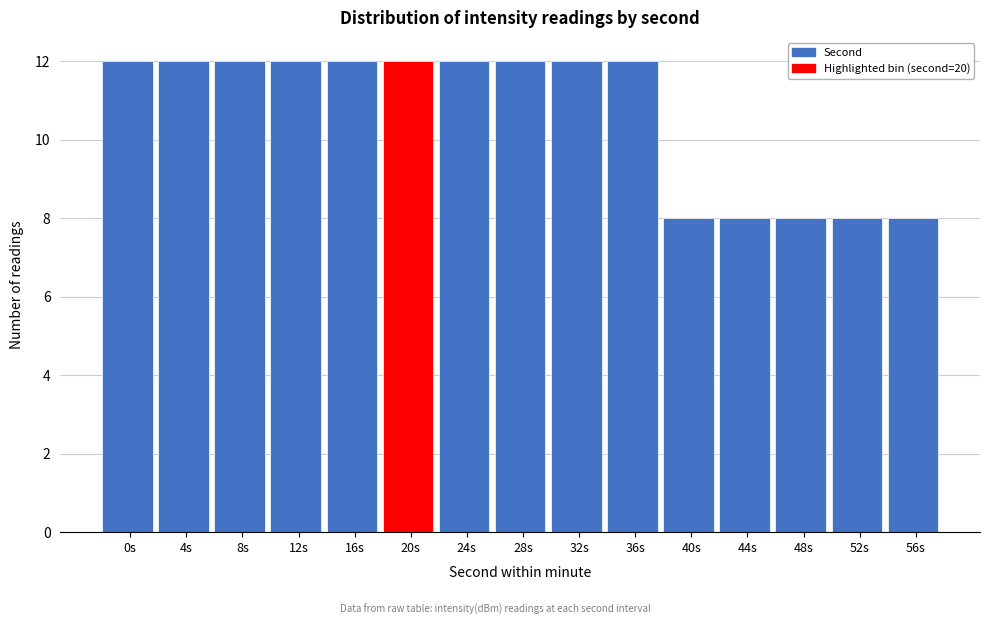

Reading left to right, transcribe all the data shown in this chart.

0s=12	4s=12	8s=12	12s=12	16s=12	20s=12	24s=12	28s=12	32s=12	36s=12	40s=8	44s=8	48s=8	52s=8	56s=8